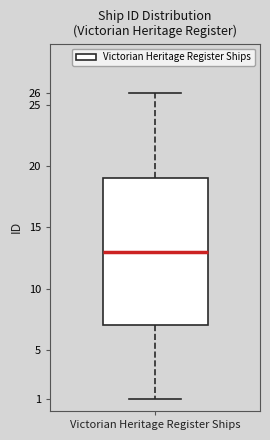

Read this box plot against the y-axis: the position of the median line, the range covered by the box, and the ends of both whiskers. The values are not printed on the chart, so give them approximately, as read against the axis.

median 13, box 7 to 19, whiskers 1 to 26